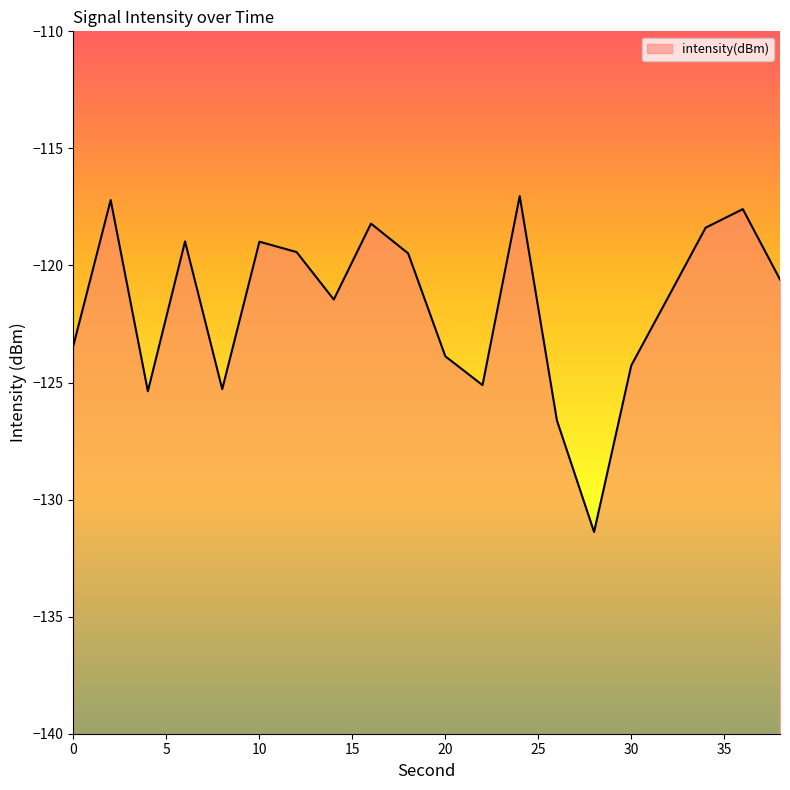

Where is the data nearest to the value -124?

20